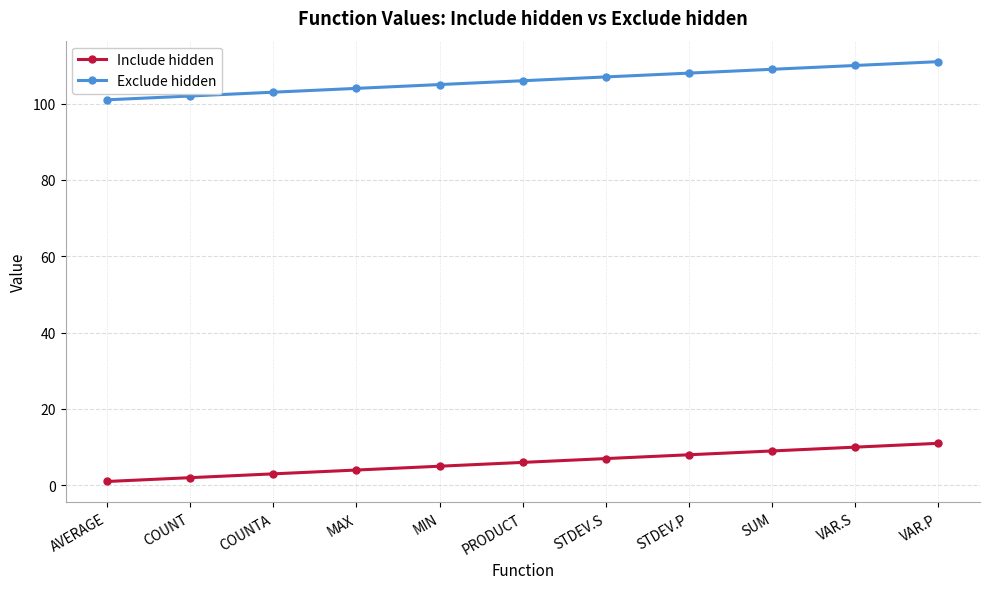

At how many categories does at least one series exceed 98?

11